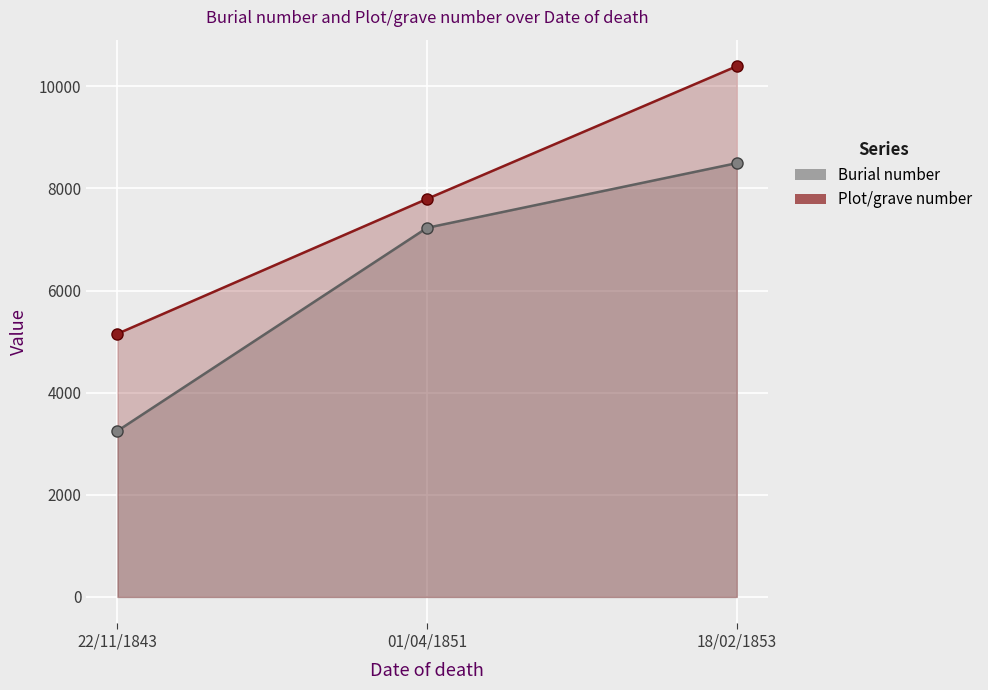

What is the minimum value shown in the chart?

3251